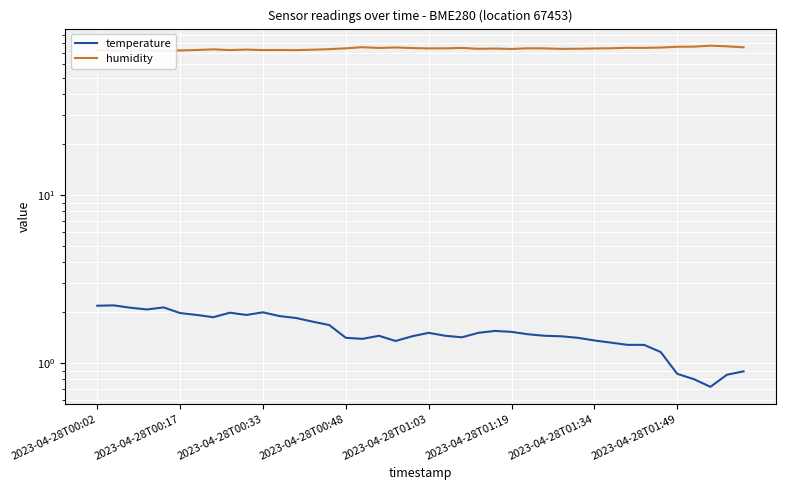

Rank the categories by humidity value from highest to lowest.

37, 38, 36, 35, 16, 39, 18, 34, 32, 33, 22, 17, 19, 31, 26, 15, 21, 20, 27, 30, 24, 29, 23, 28, 25, 14, 2023-04-28T01:49, 9, 13, 11, 2023-04-28T01:34, 10, 8, 12, 2023-04-28T00:02, 2023-04-28T01:19, 2023-04-28T00:48, 2023-04-28T00:17, 2023-04-28T00:33, 2023-04-28T01:03